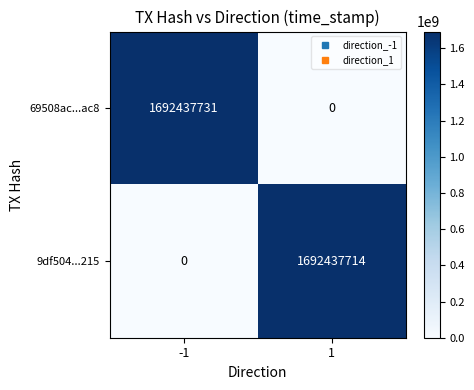

Rank the series by their maximum value, from highest to lowest.

69508ac...ac8, 9df504...215